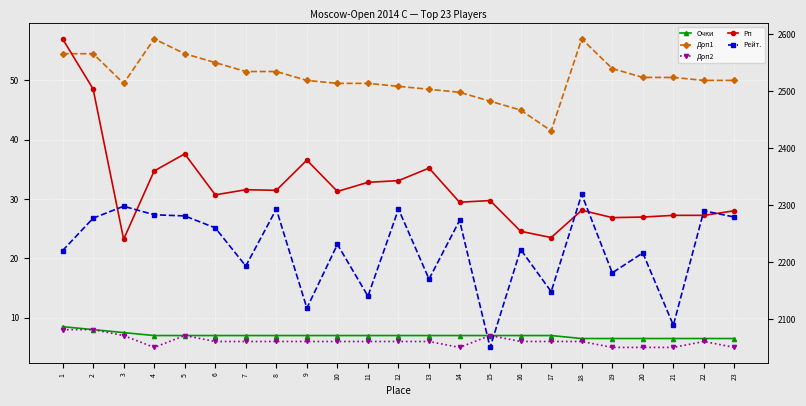

Is it true that Доп2 equals 5.0 at 19?

True